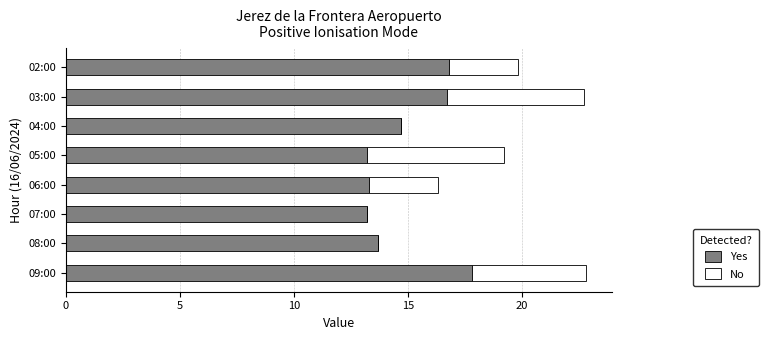

What are all the series names shown in the legend?

Yes, No